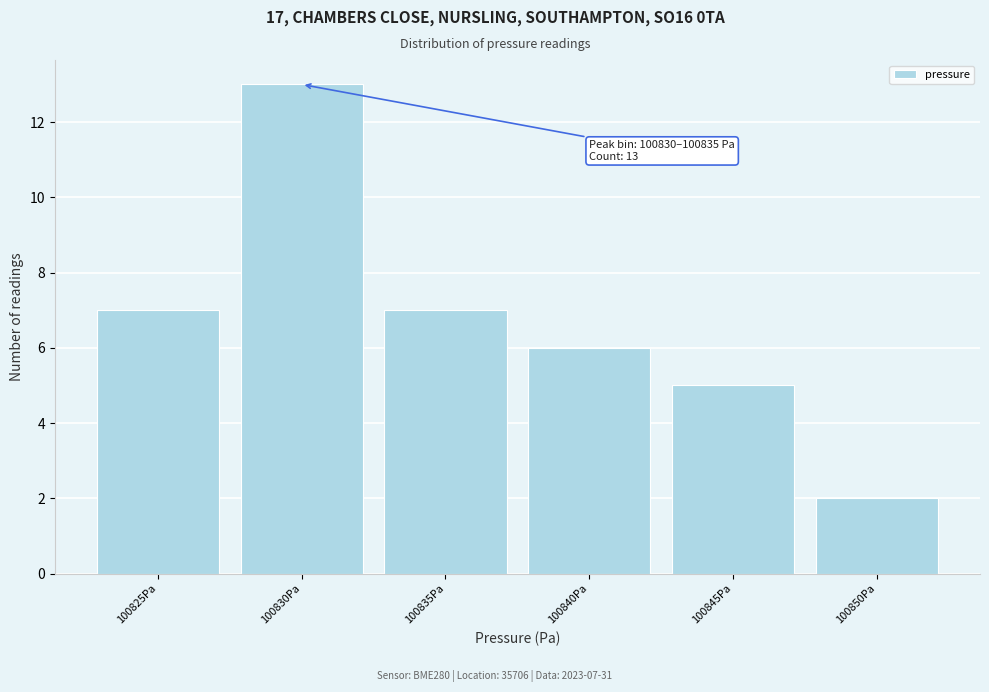

Reading left to right, list all the values displayed in this chart.

7	13	7	6	5	2